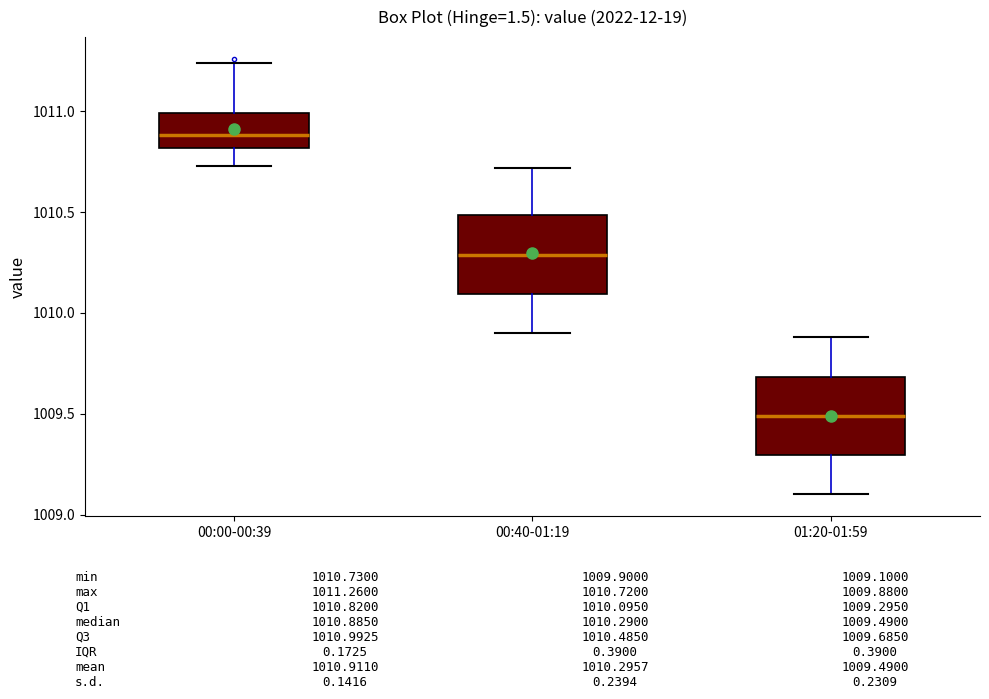

Reading left to right, read every box against the y-axis: the position of its median line, the range the box covers, and the ends of its whiskers. The values are not printed on the chart, so give them approximately, as read against the axis.

00:00-00:39: median 1010.90, box 1010.80 to 1011.00, whiskers 1010.75 to 1011.25
00:40-01:19: median 1010.30, box 1010.10 to 1010.50, whiskers 1009.90 to 1010.70
01:20-01:59: median 1009.50, box 1009.30 to 1009.70, whiskers 1009.10 to 1009.90